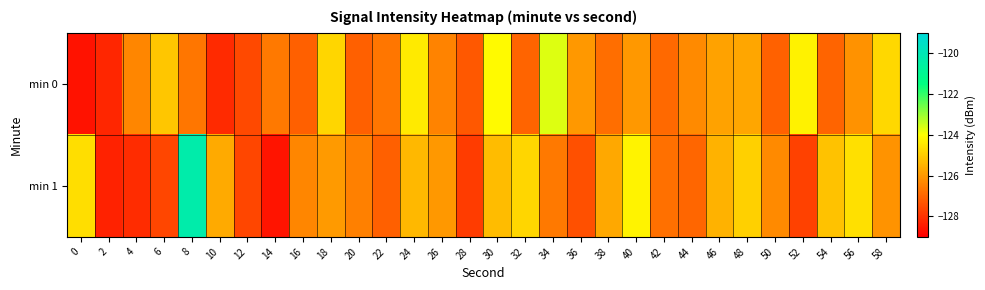

Which label corresponds to the largest value in the chart?

8